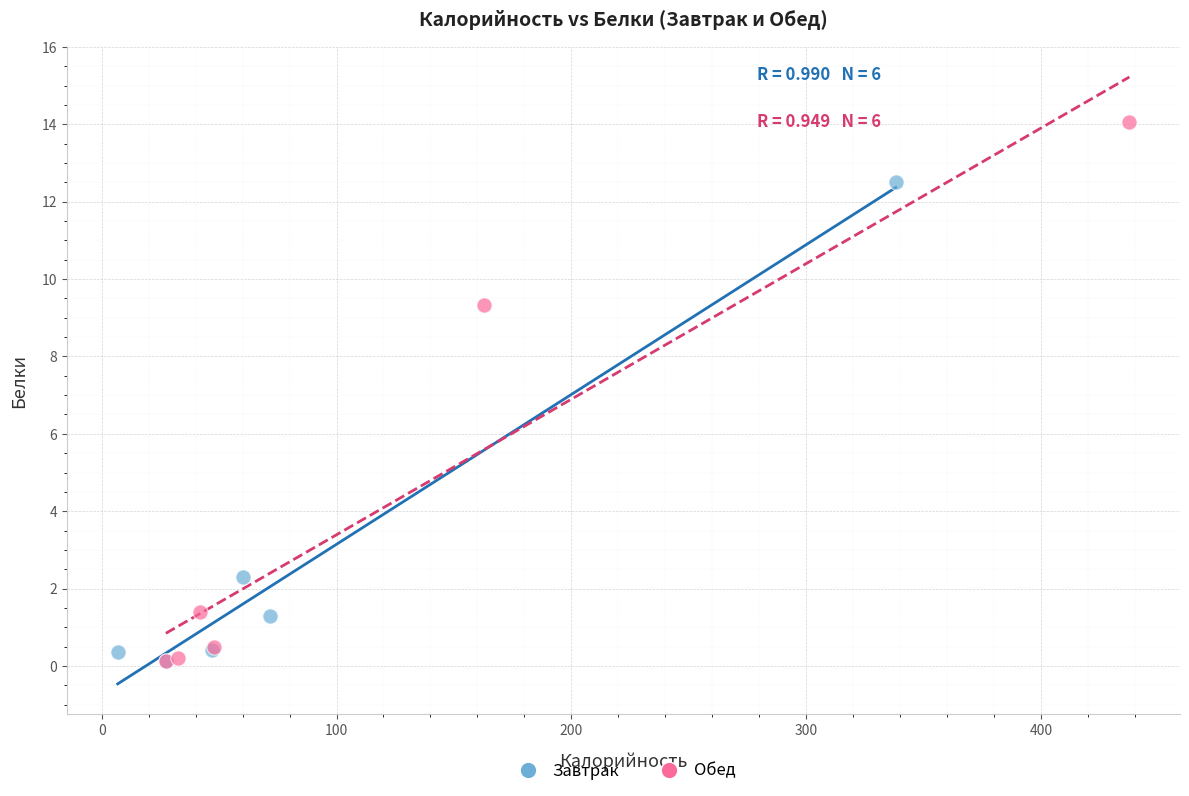

Which series has the largest Y range (max minus min)?

Обед